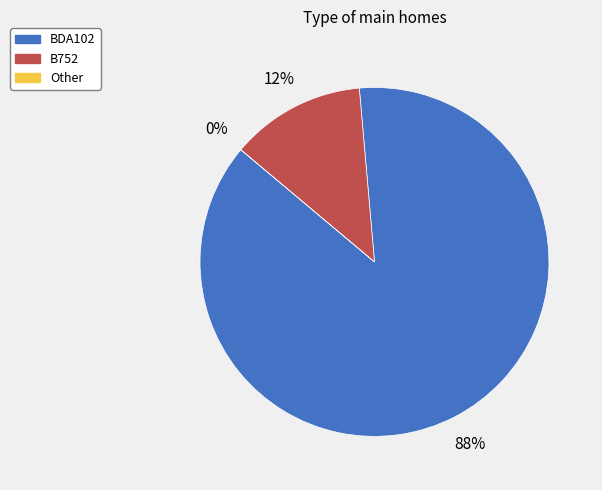

Which category accounts for the majority?

BDA102